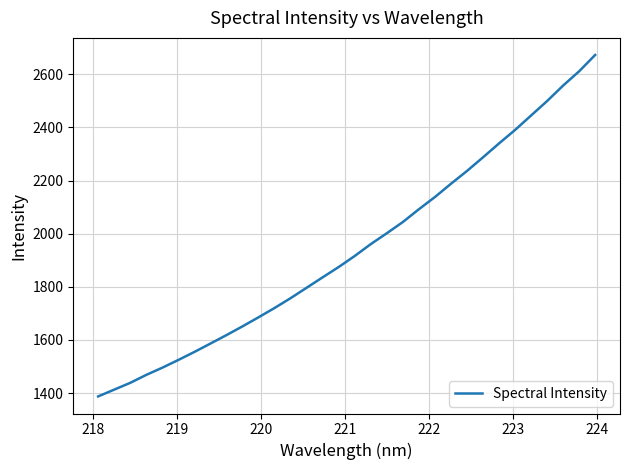

Reading left to right, what are all the values shown in this chart?

1387.4	1413.0	1438.6	1468.5	1495.6	1524.8	1554.9	1586.5	1618.4	1651.3	1685.5	1720.5	1757.5	1796.7	1836.0	1874.8	1916.4	1961.0	2001.9	2044.1	2092.3	2138.1	2188.0	2236.2	2287.6	2339.9	2390.6	2445.0	2499.3	2557.6	2611.3	2672.8